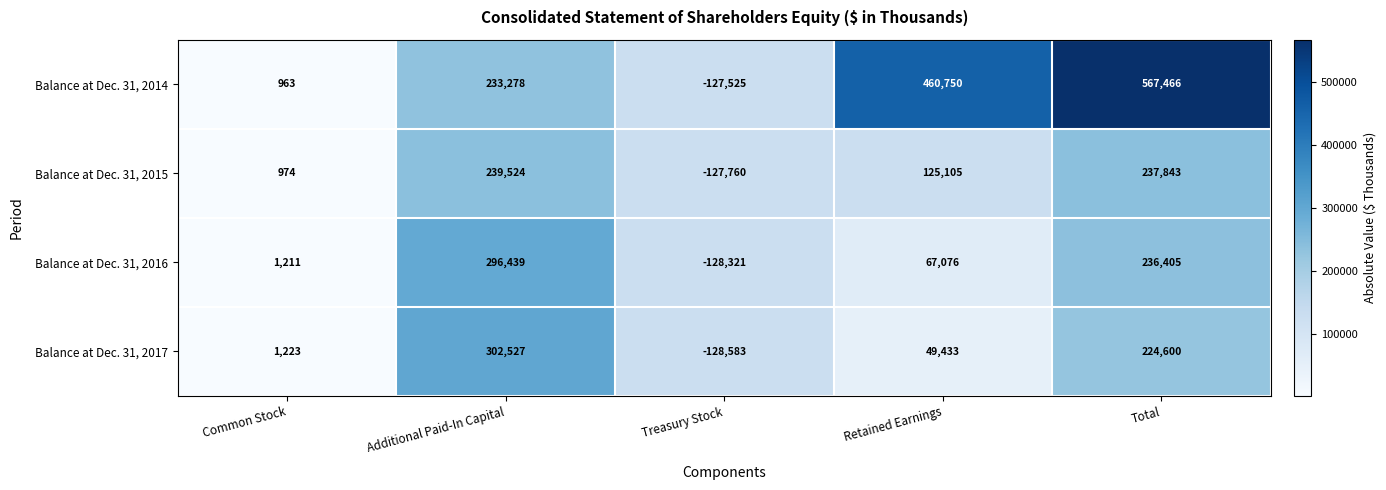

At which category is the sum across all series the highest?

Total